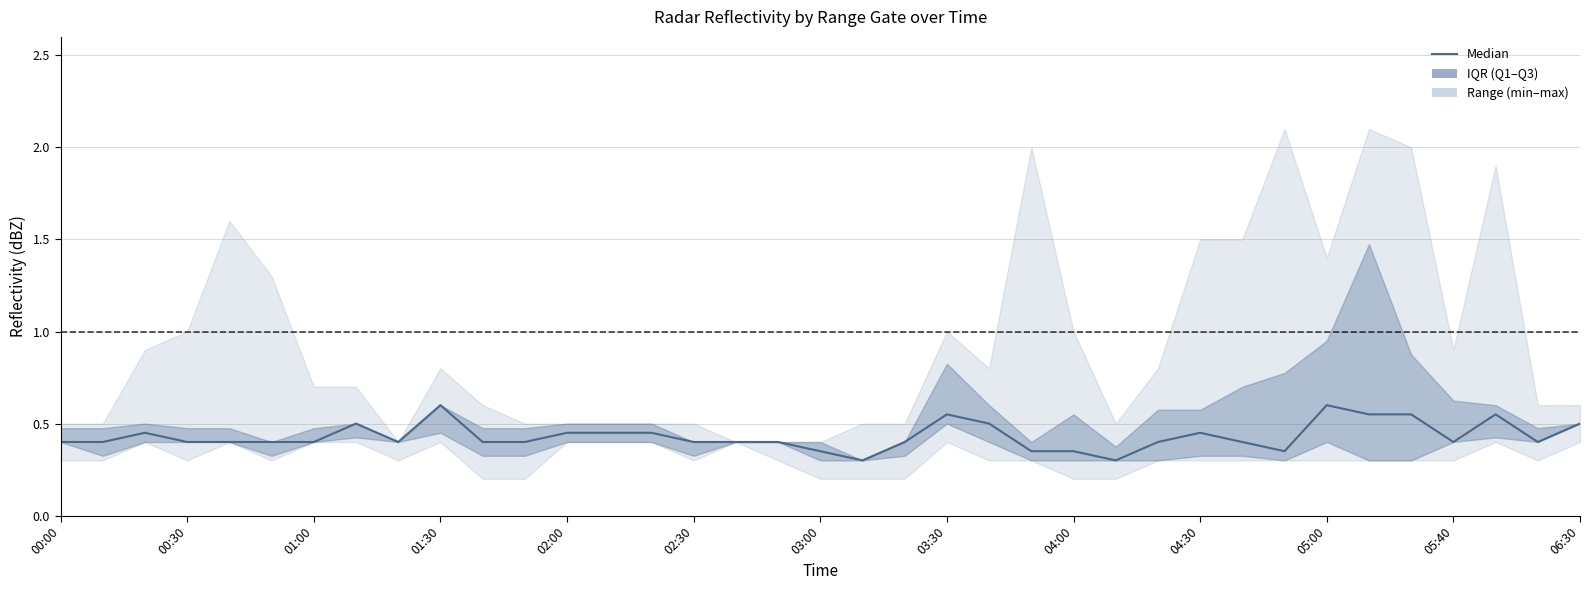

What is the average value?

0.4